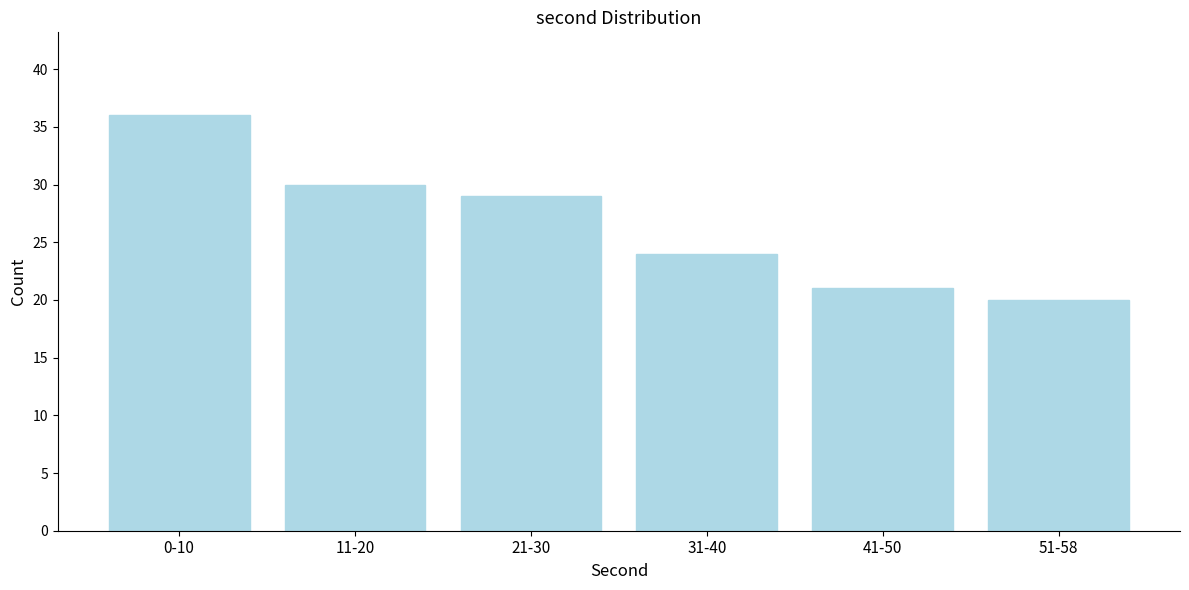

Reading left to right, extract all data points from this chart.

0-10=36	11-20=30	21-30=29	31-40=24	41-50=21	51-58=20